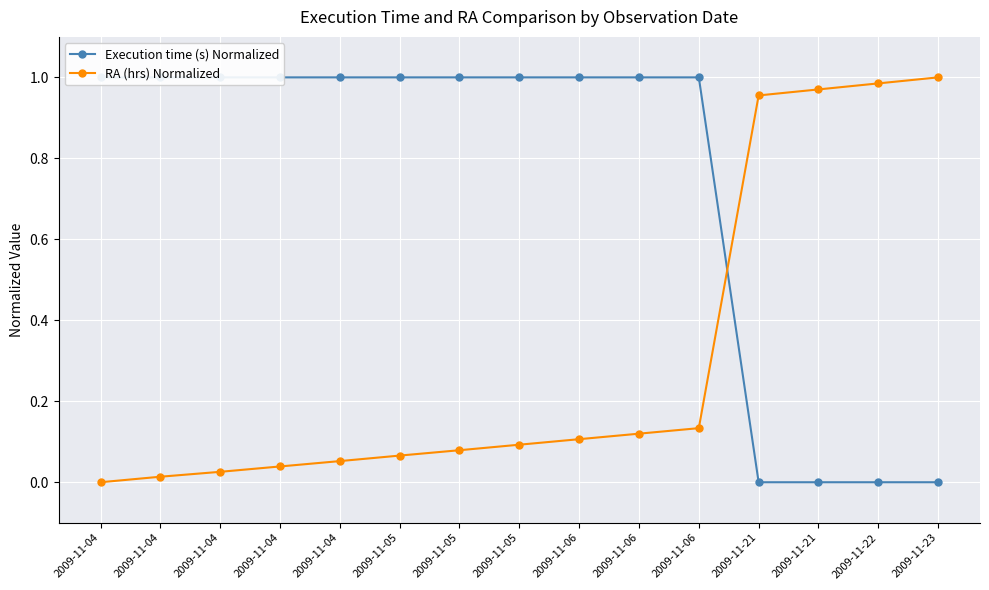

Which series has the largest range (max minus min)?

Execution time (s) Normalized